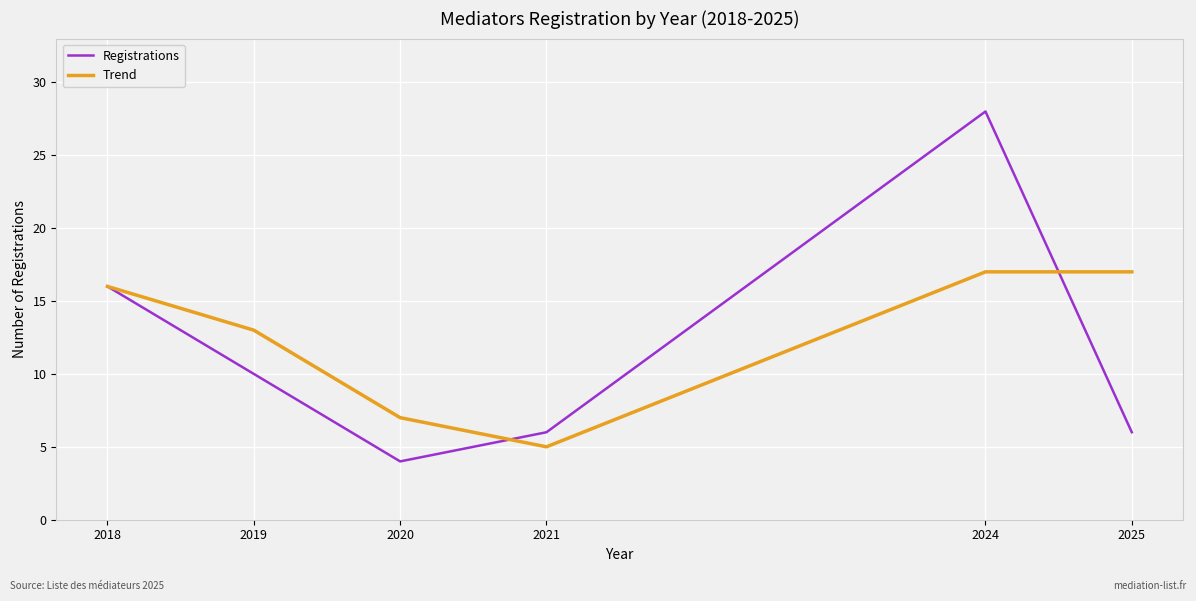

Reading left to right, what are all the values shown in this chart?

Registrations: 16	10	4	6	28	6
Trend: 16	13	7	5	17	17